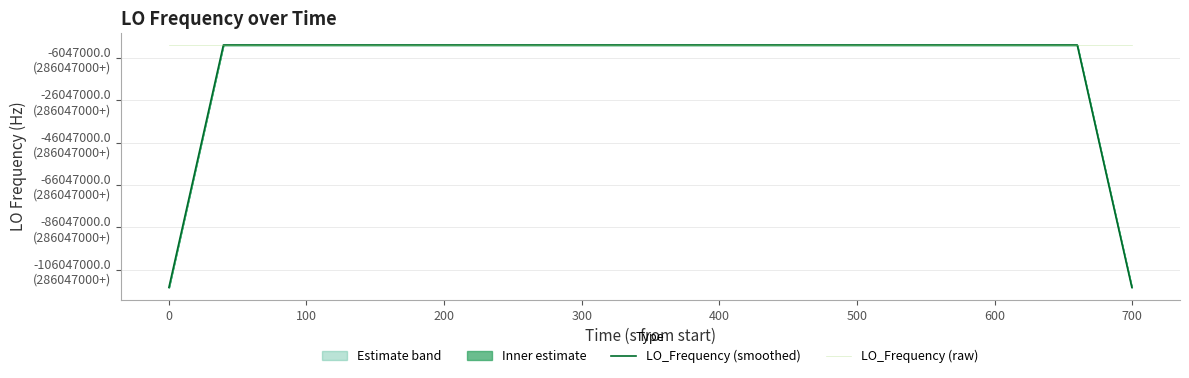

Reading left to right, what are all the values shown in this chart?

LO_Frequency (smoothed): 171628200.5	228837600.5	286047000.6	286047000.5	286047000.4	286047000.5	286047000.6	286047000.6	286047000.5	286047000.4	286047000.8	286047000.6	286047000.5	286047001.0	286047001.1	286047000.3	286046999.9	286047000.0	286046999.5	286046999.4	286047000.3	286047001.2	286047001.6	286047002.0	286047002.3	286047002.2	286047002.2	286047001.7	286047001.3	286047000.9	286047001.0	286047000.8	286047001.3	286047001.8	286047001.7	286047001.6	286047001.7	286047001.7	228837601.2	171628201.3
LO_Frequency (raw): 286047001.1	286047001.0	286047000.2	286047000.4	286047000.4	286047000.6	286047000.5	286047000.5	286047000.9	286047000.6	286047000.1	286047000.1	286047002.4	286046999.9	286046999.9	286047002.7	286047000.7	286046998.2	286046998.1	286047000.3	286047000.0	286047000.5	286047002.7	286047002.7	286047002.1	286047002.0	286047002.0	286047002.4	286047002.5	286046999.7	286046999.7	286047000.4	286047002.7	286047001.6	286047002.1	286047002.2	286046999.8	286047002.5	286047001.7	286047002.1